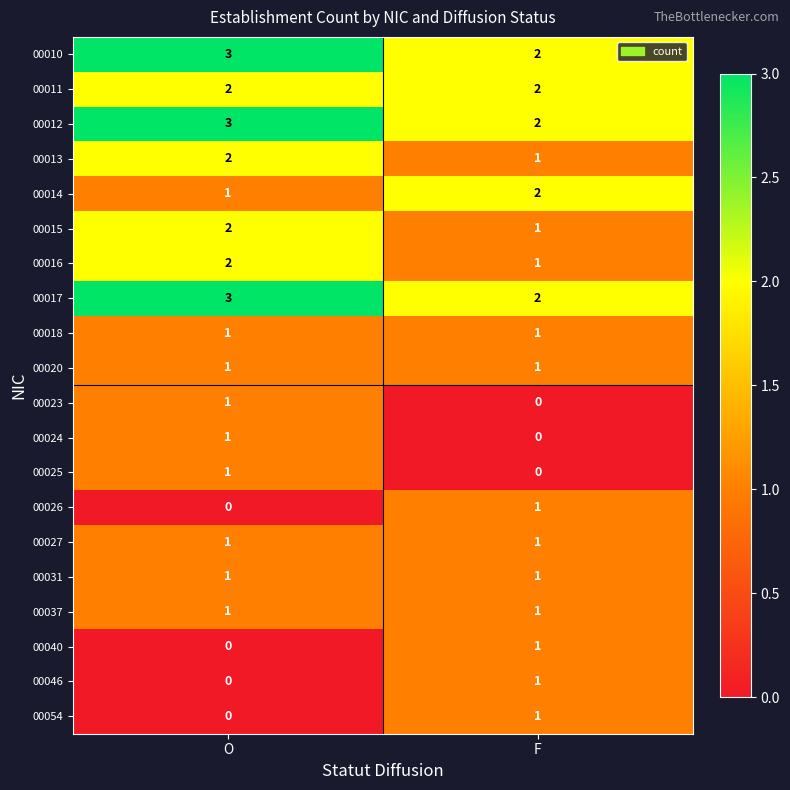

At which category is the sum across all series the highest?

O